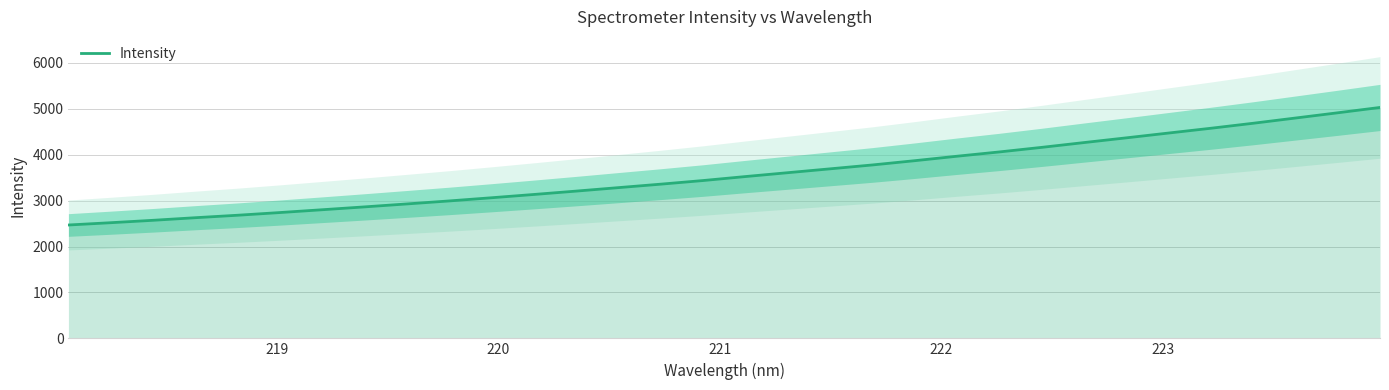

What is the lowest value of the Intensity series?

2468.2